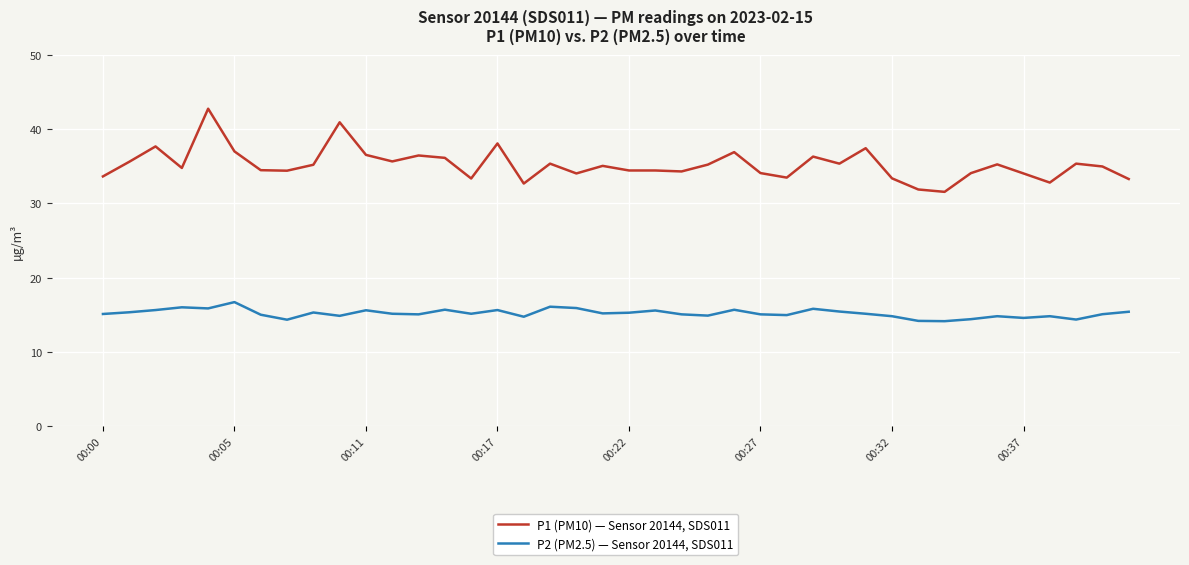

True or false: P2 (PM2.5) — Sensor 20144, SDS011 and P1 (PM10) — Sensor 20144, SDS011 intersect in this chart.

False